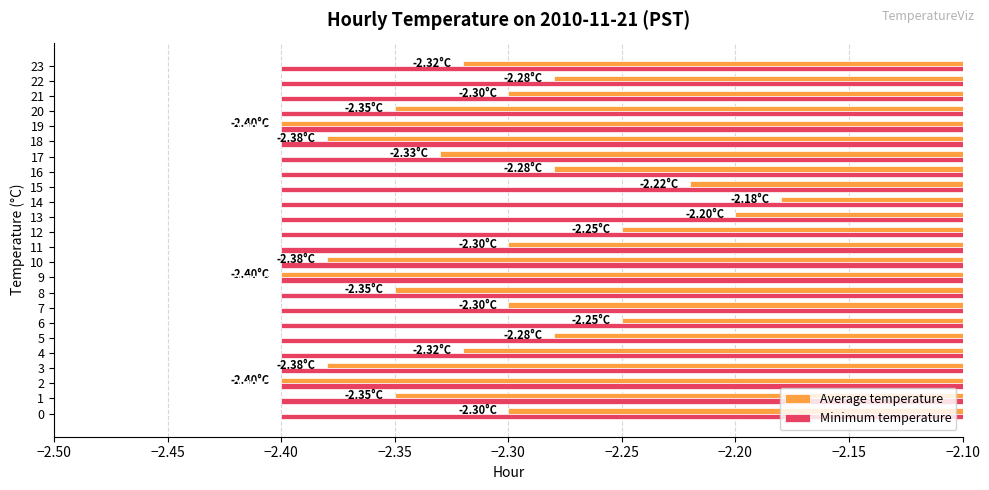

Which series has the largest total across all categories?

Average temperature